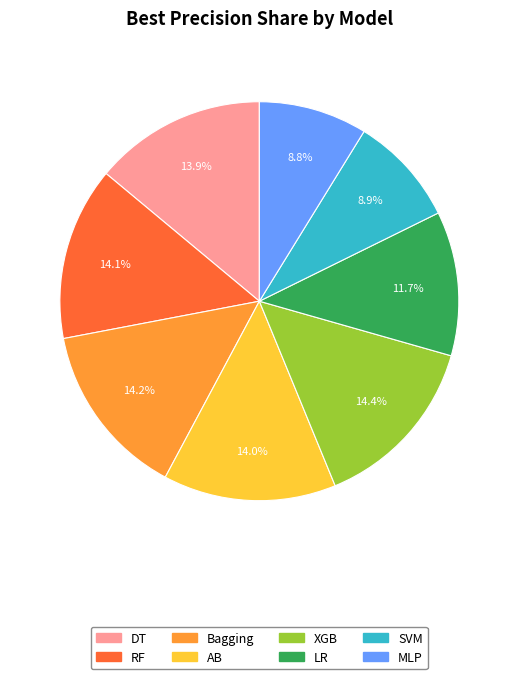

To the nearest percent, what portion does SVM represent?

9%